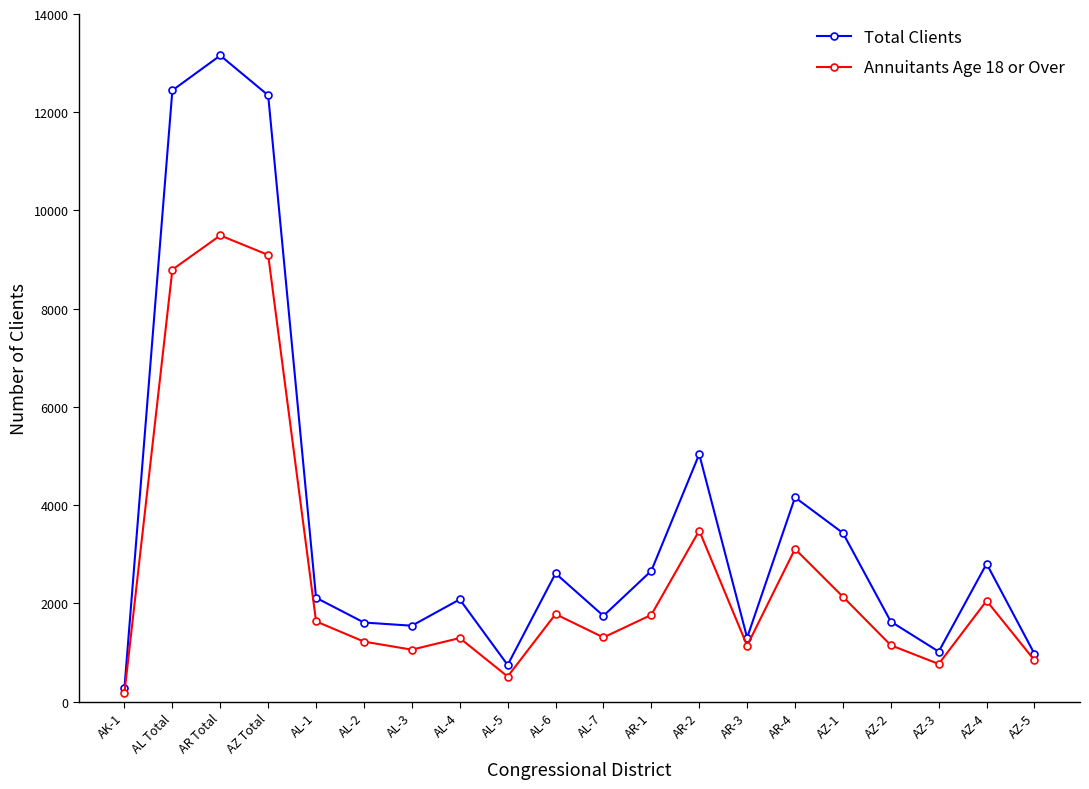

Which series changed the most between AL-4 and AZ-5?

Total Clients